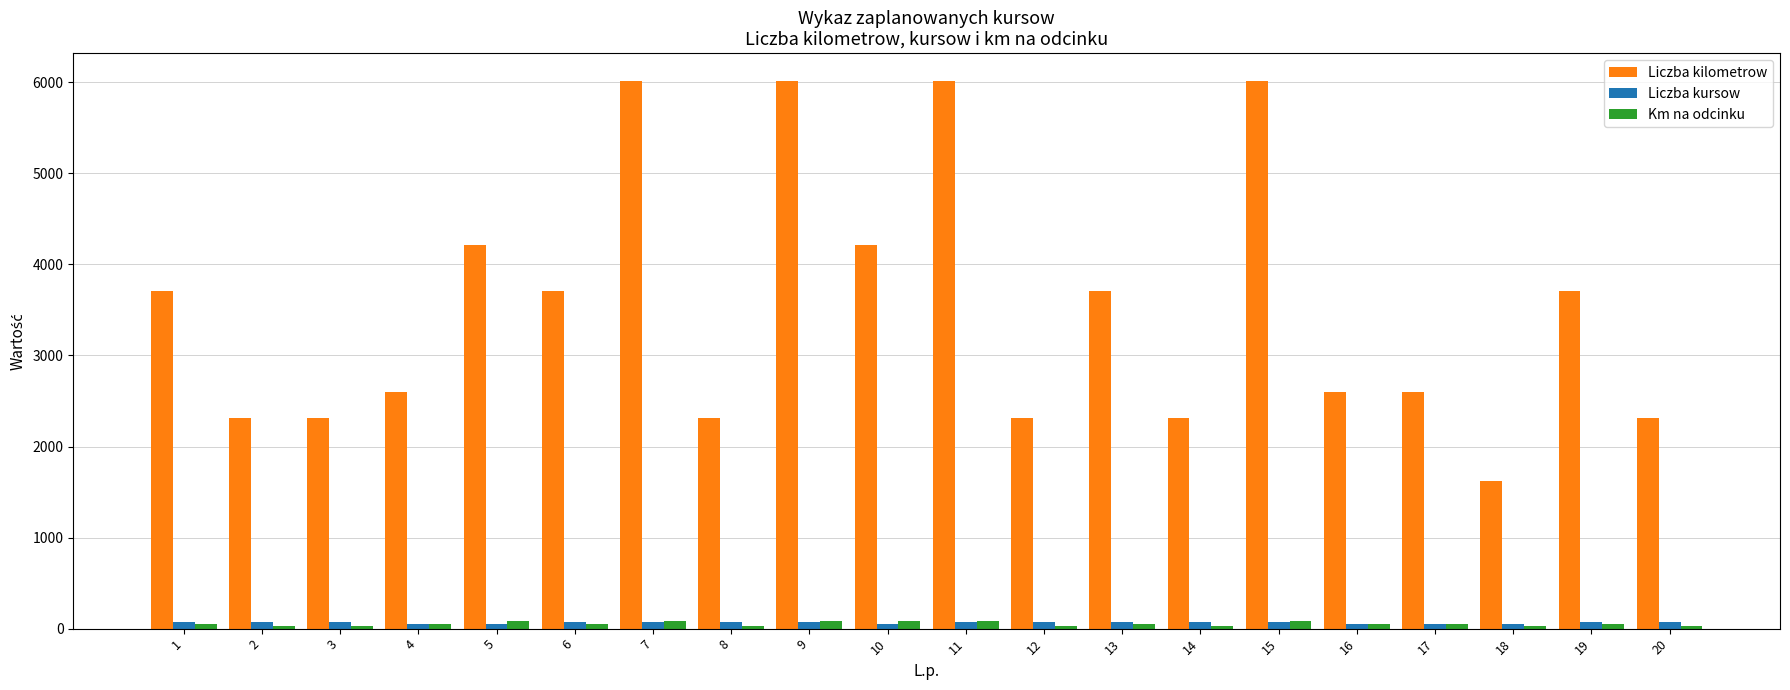

Count the Km na odcinku values in the range 33 to 86.

20